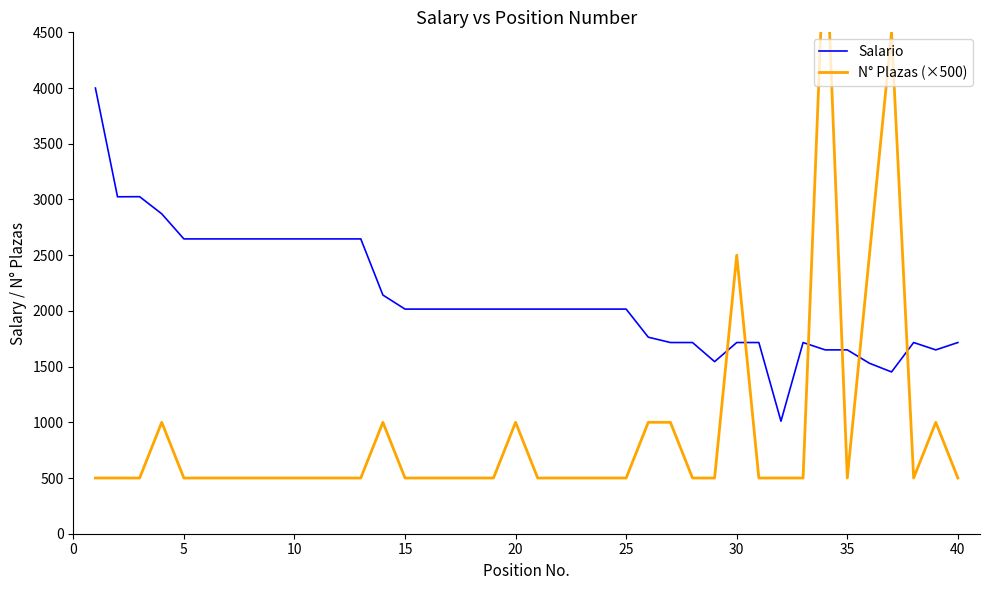

The value of Salario at 15 is 1030.0. True or false?

False